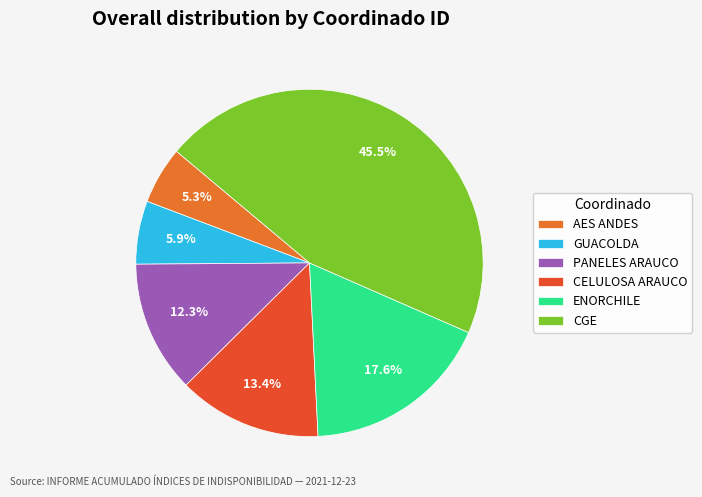

How many segments does this pie chart have?

6